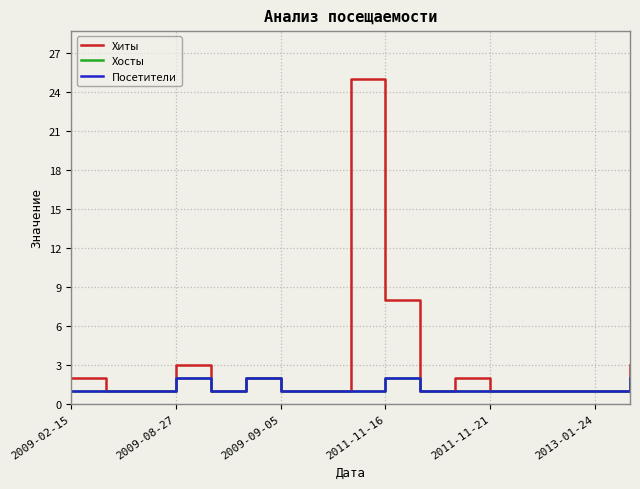

Does the chart display data point markers on the line(s)?

No